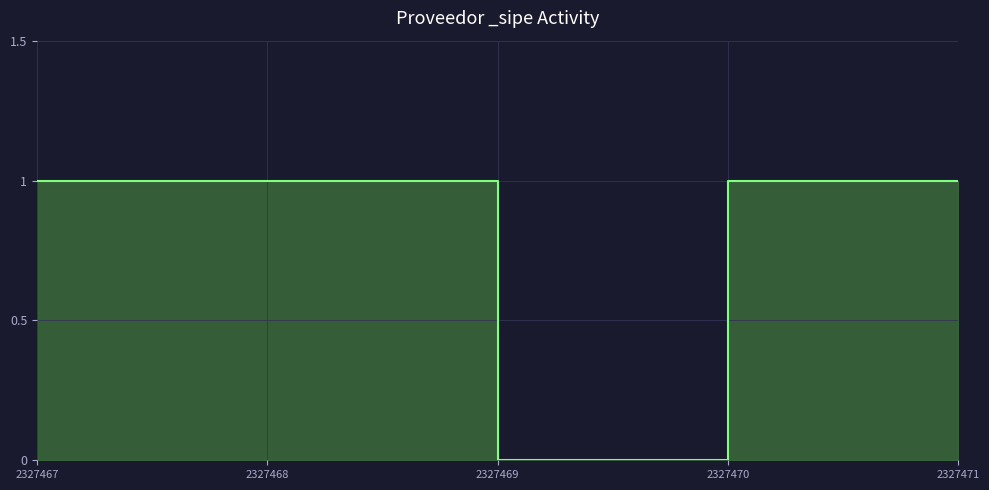

How many interior local valleys (lower than both neighbors) does the data have?

1